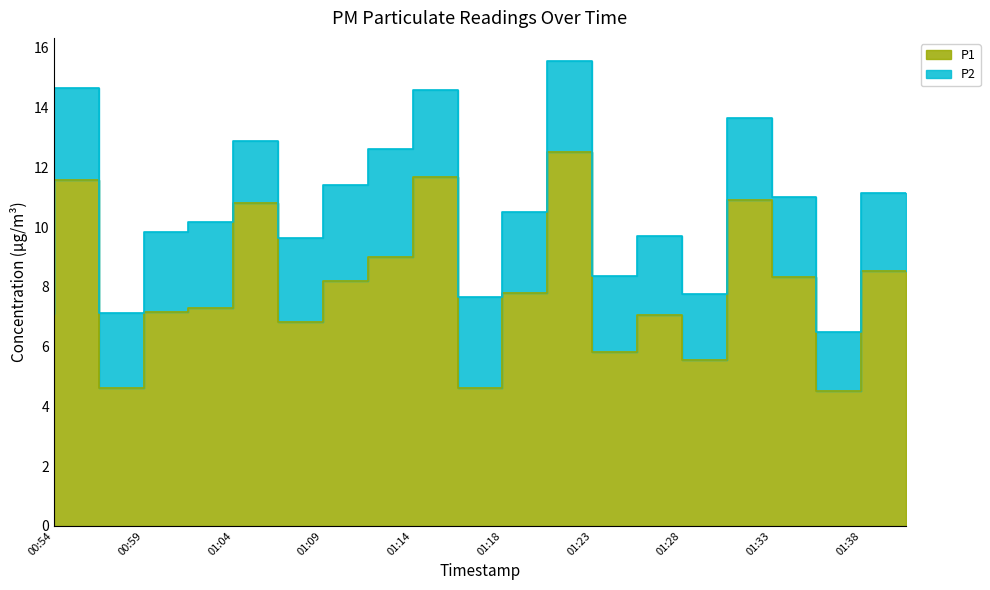

What position from the right is 01:06?

15